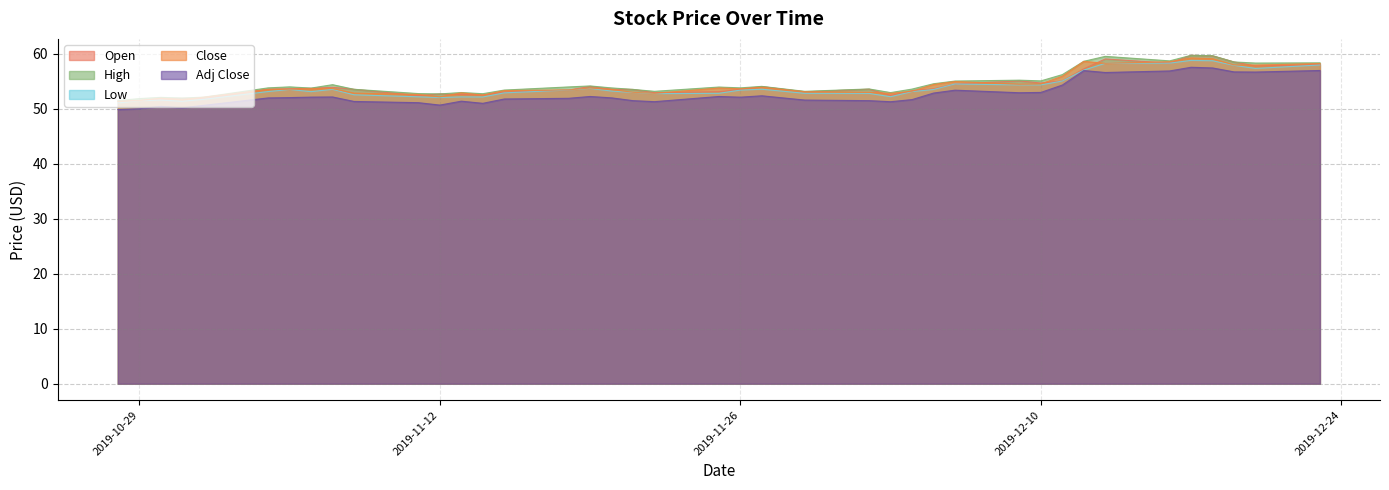

Which series has the widest spread of values?

Open